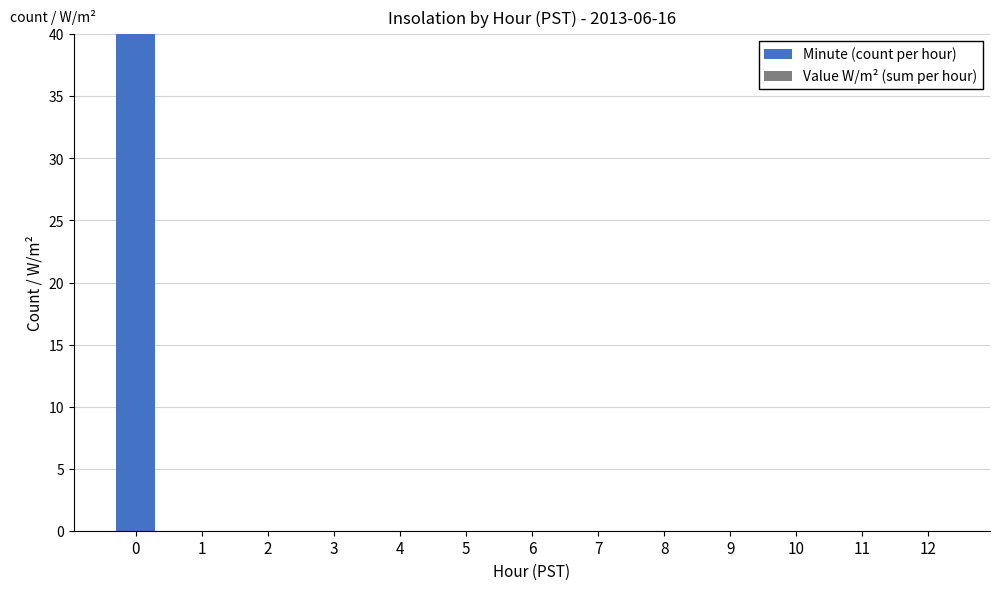

What is the sum of all values?

40